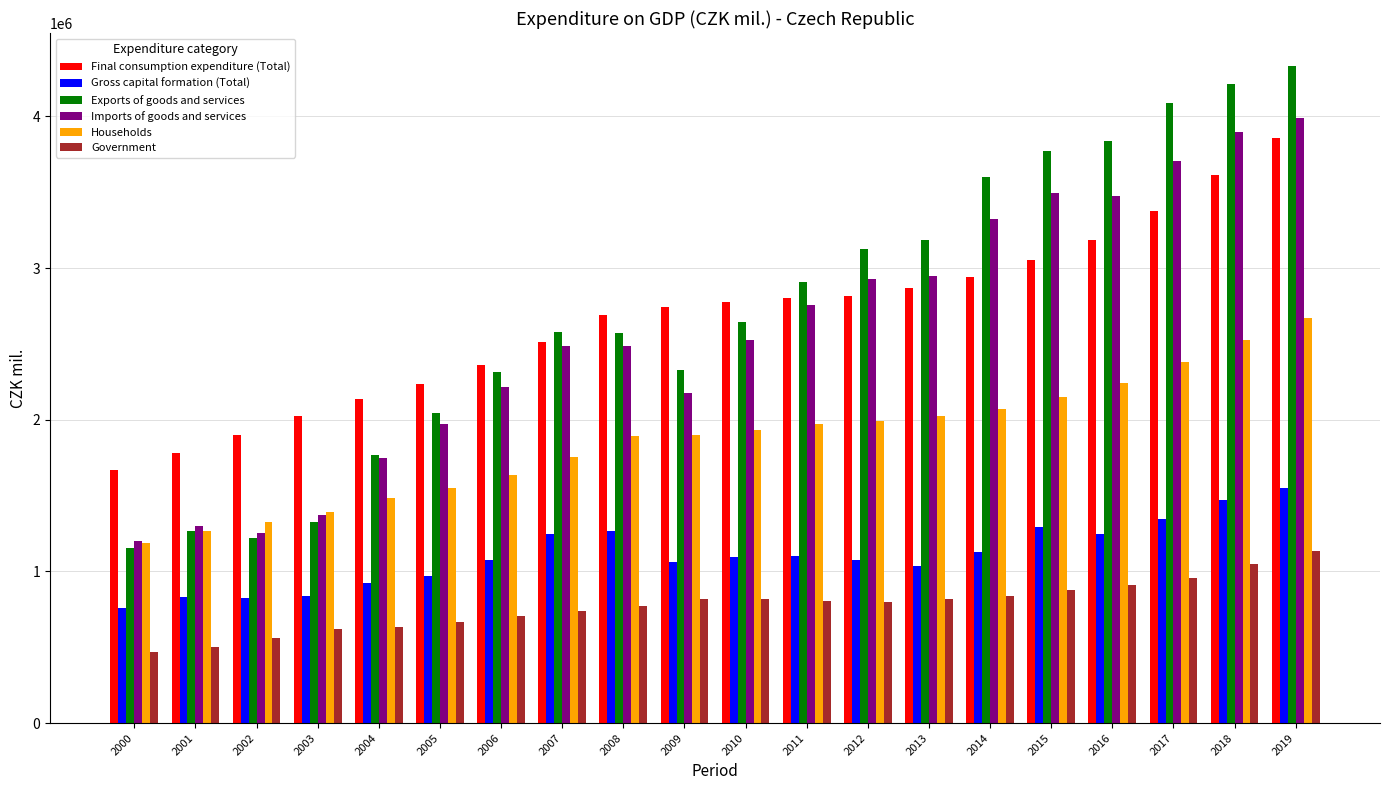

Does the chart contain any negative values?

No